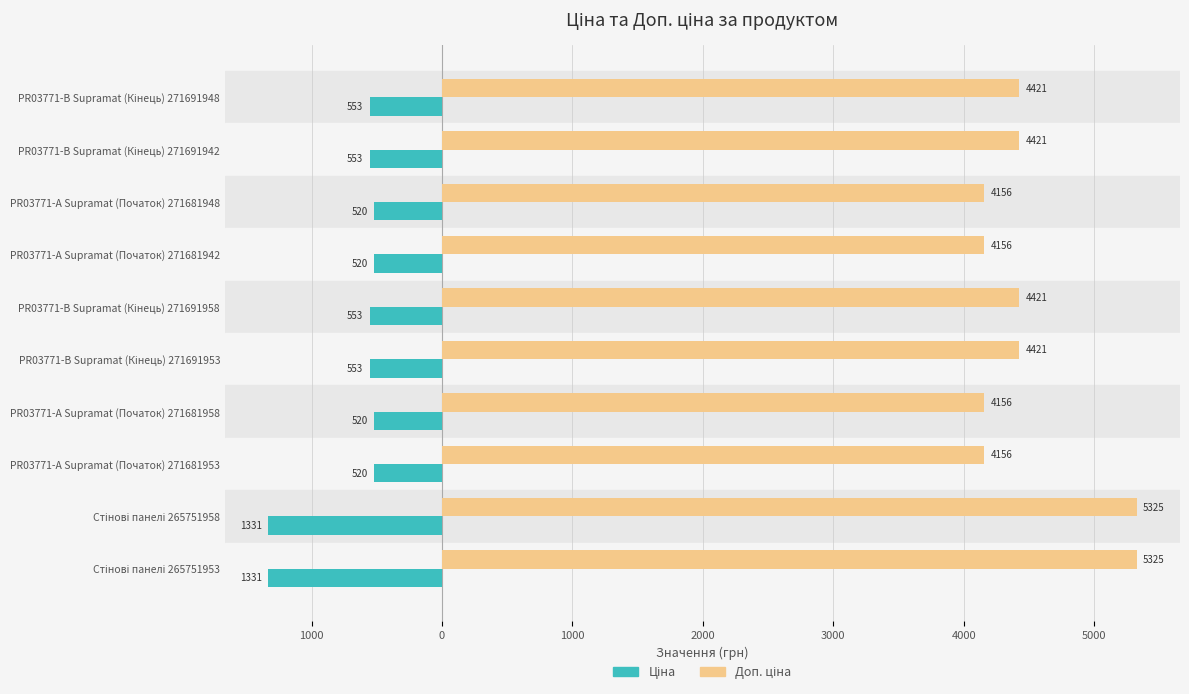

How many bars are there in total?

20